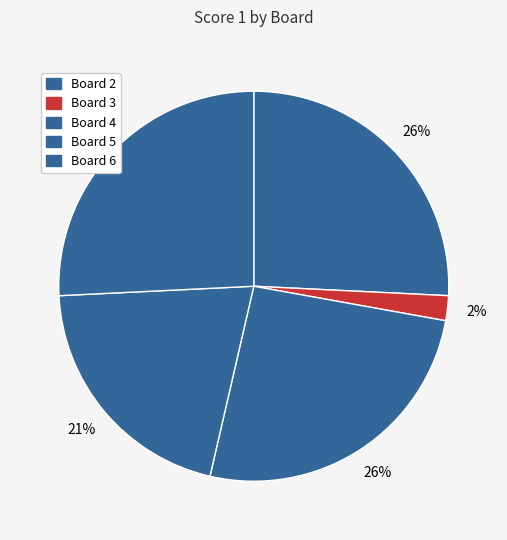

How many slices are in this pie chart?

5